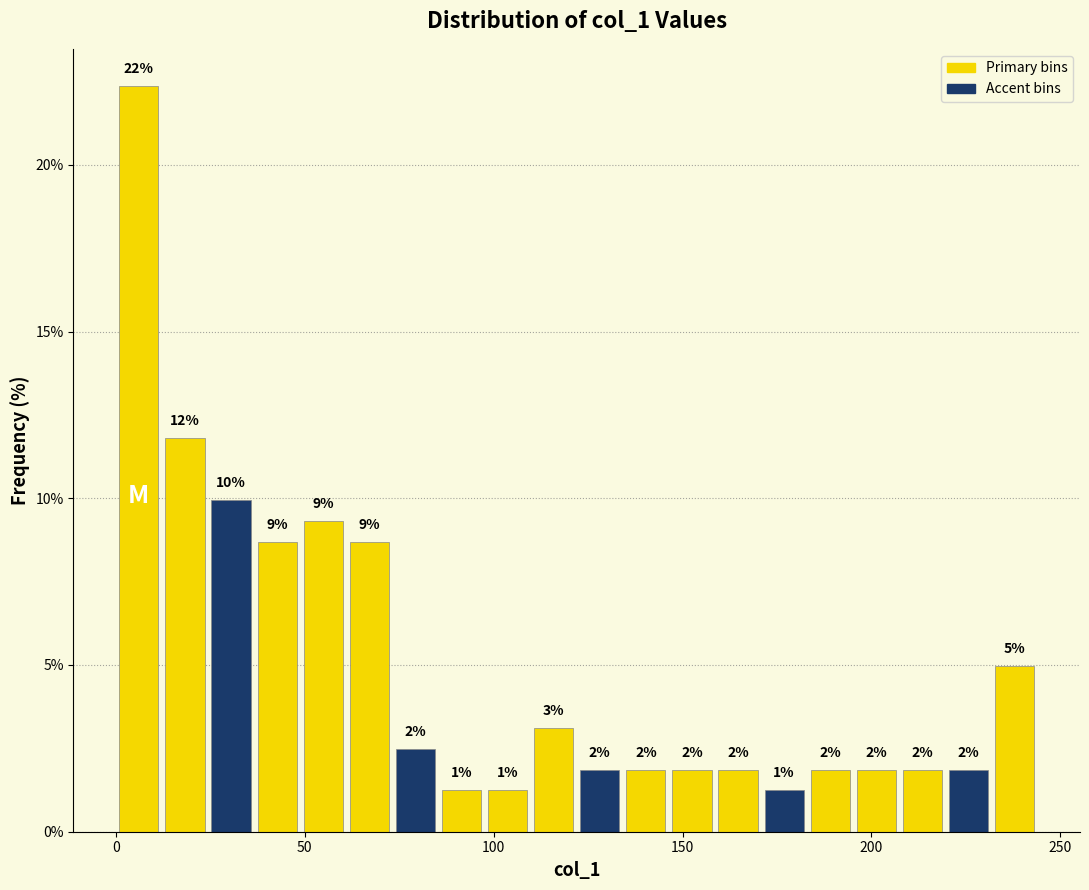

Around what value on the x-axis is the tallest bar? Give the approximate position of its centre, as read against the axis.

5